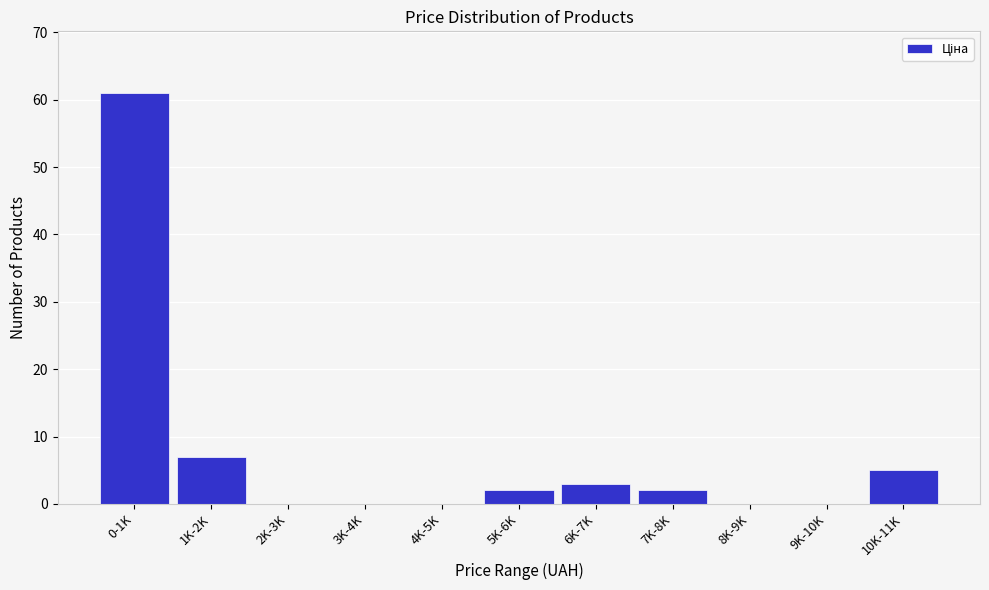

Reading right to left, what are all the values shown in this chart?

10K-11K=5	9K-10K=0	8K-9K=0	7K-8K=2	6K-7K=3	5K-6K=2	4K-5K=0	3K-4K=0	2K-3K=0	1K-2K=7	0-1K=61